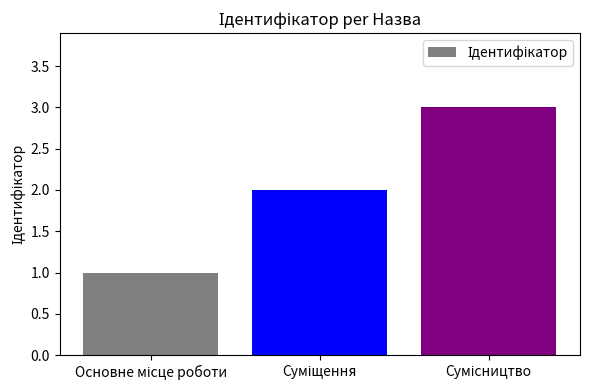

What is the maximum value shown in the chart?

3